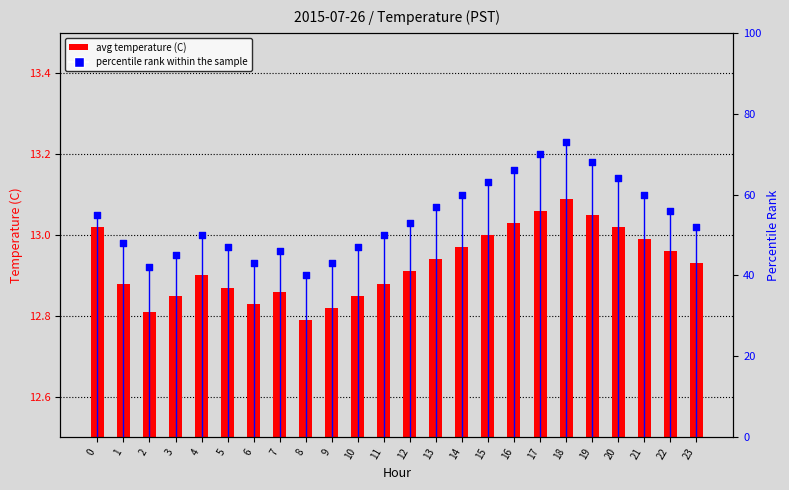

What is the total value across all series at 7?

58.9